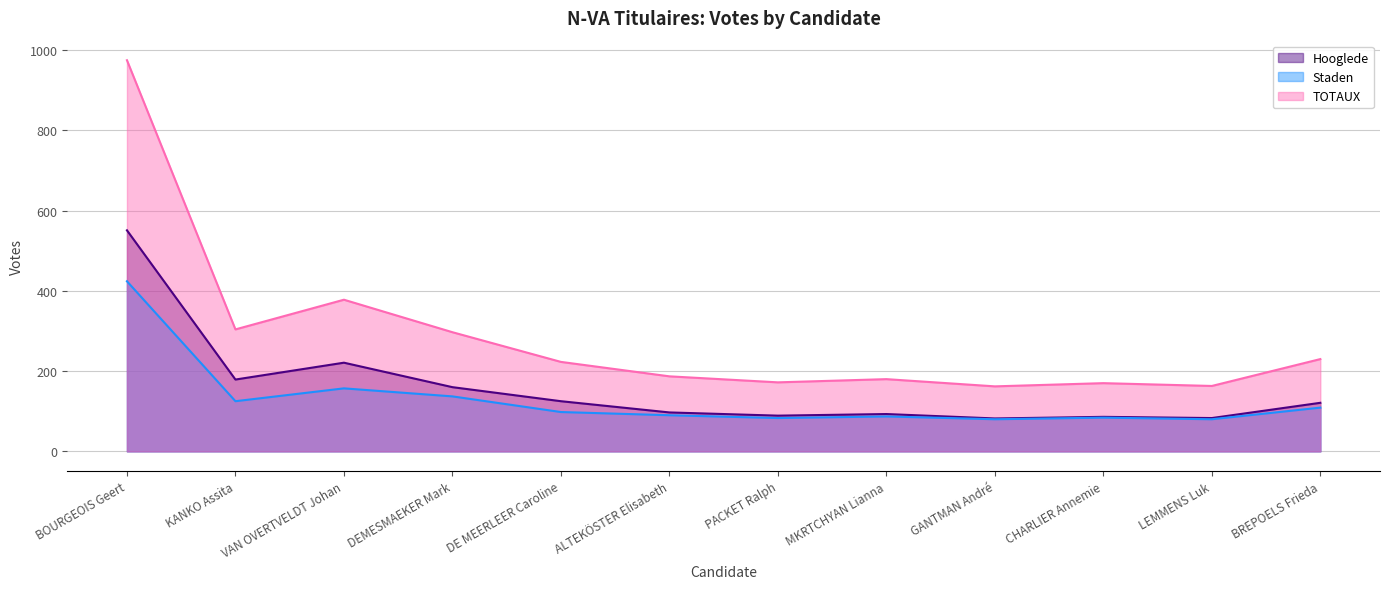

What is the label of the 12th point from the left?

BREPOELS Frieda